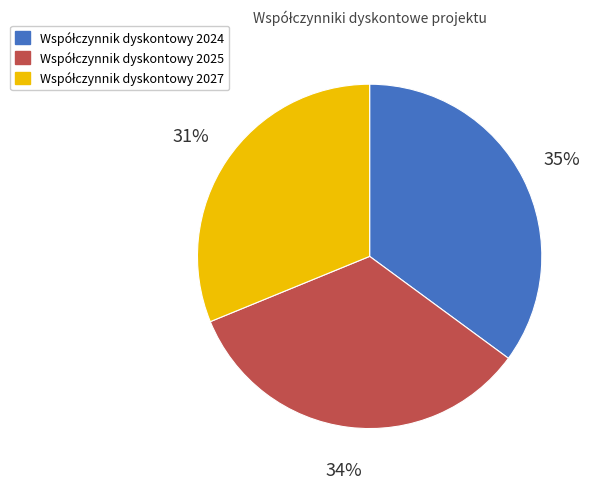

To the nearest percent, what is the average slice percentage?

33%